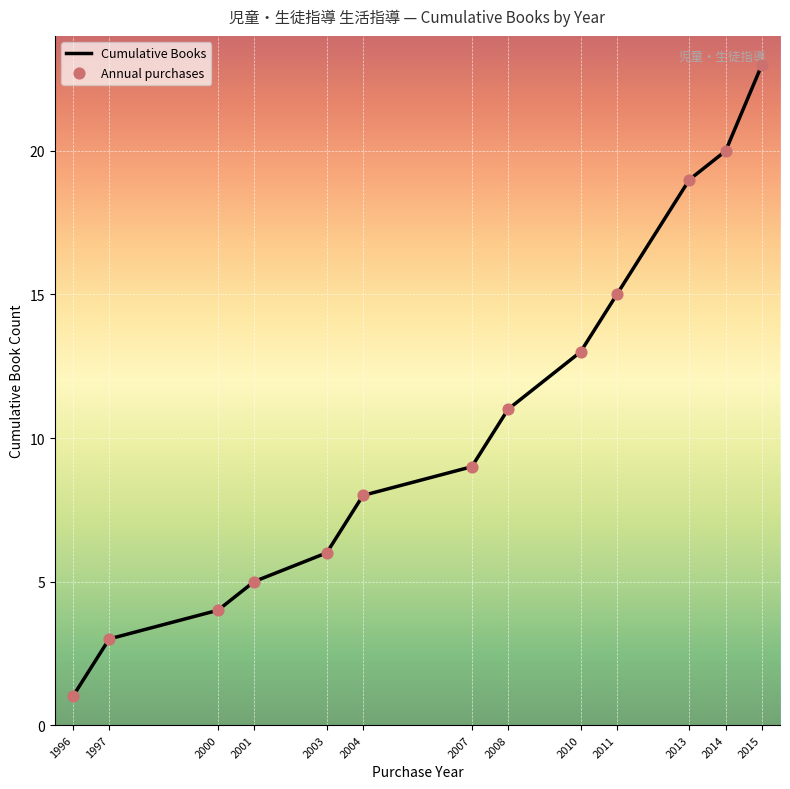

What is the ratio of the value at 2003 to the value at 2007?

0.7